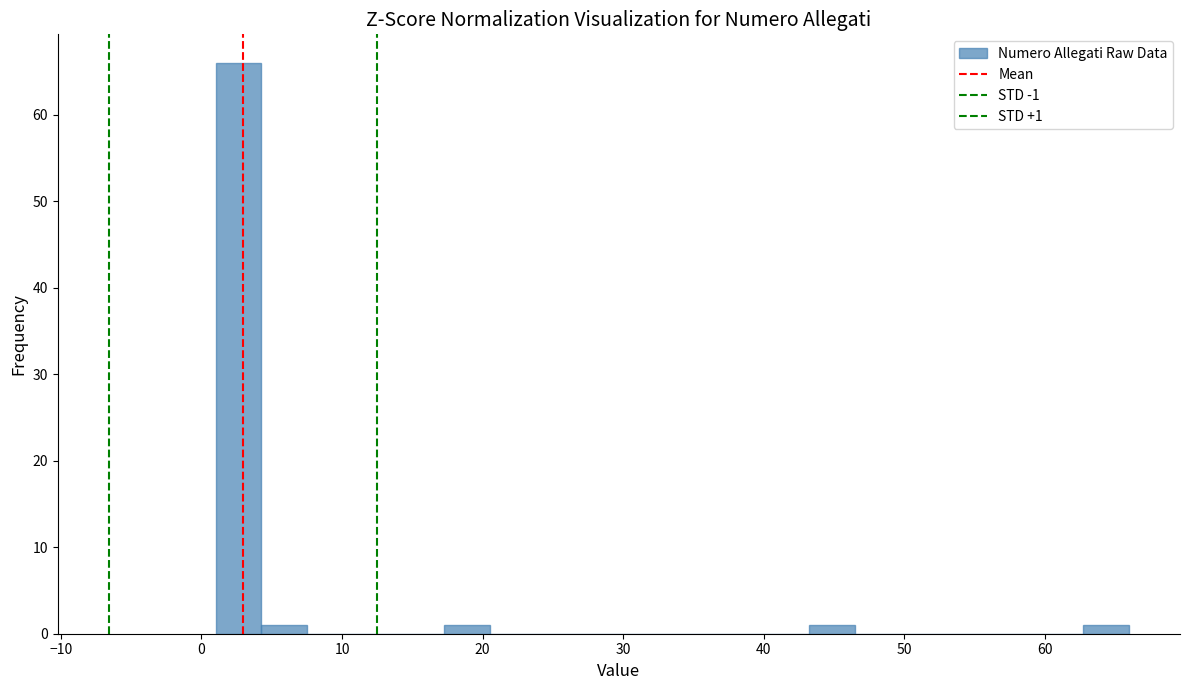

Read against the x-axis, roughly where is the centre of the tallest bar?

3